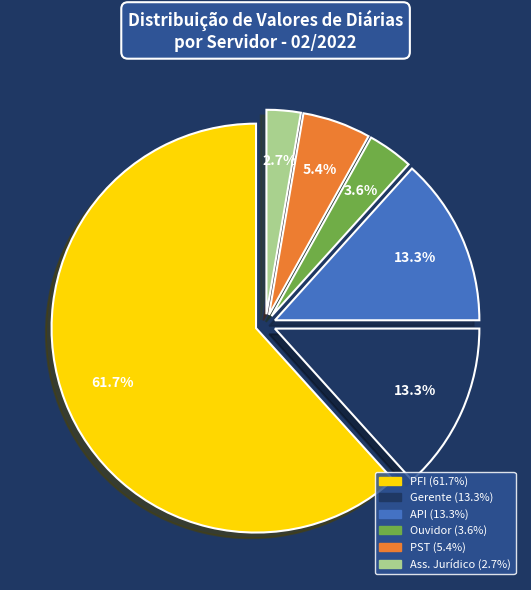

Count the number of slices in the pie.

6